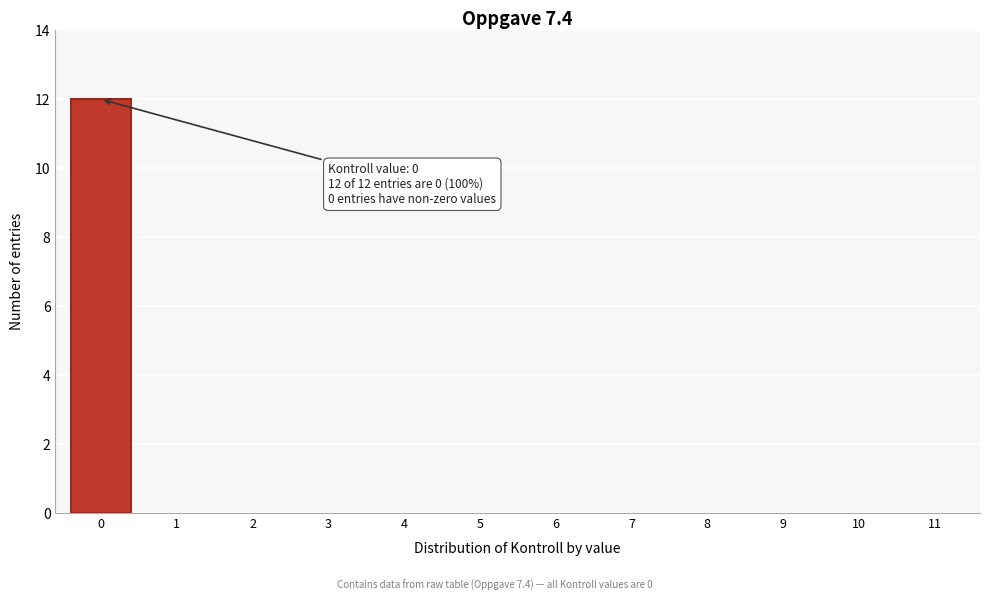

Which range on the x-axis has the tallest bar?

-0.5 to 0.5